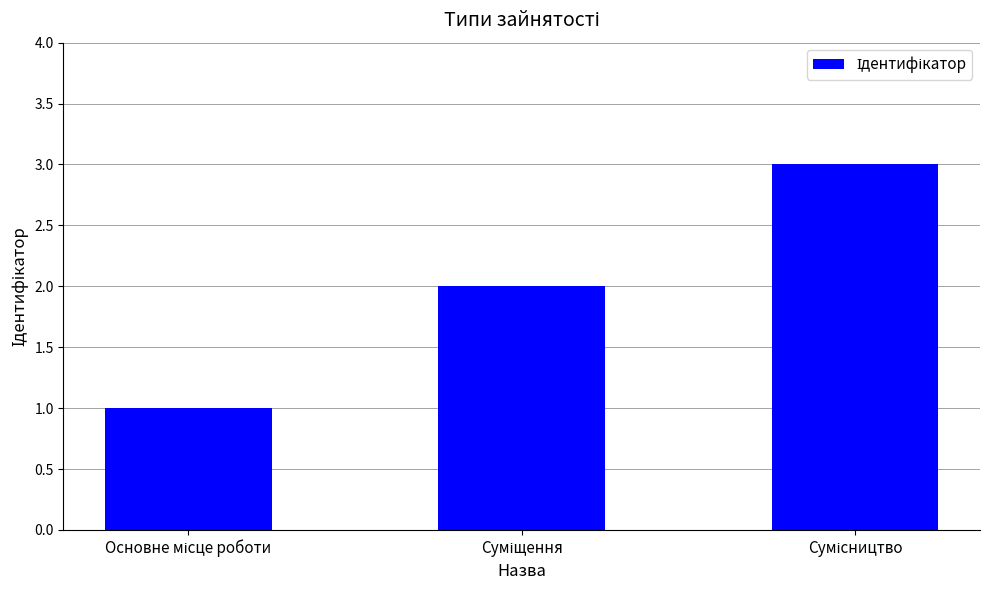

What is the greatest value displayed?

3